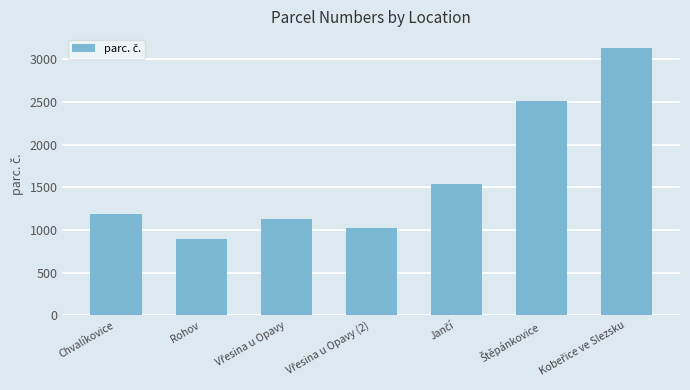

What is the difference between the second highest and second lowest values?

1496